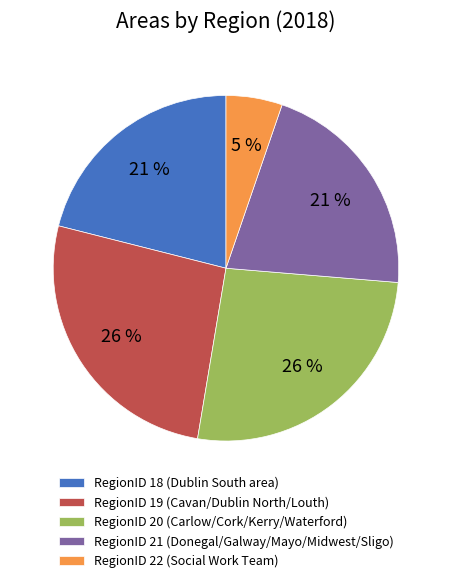

The RegionID 18 slice represents 21% of the pie. True or false?

True